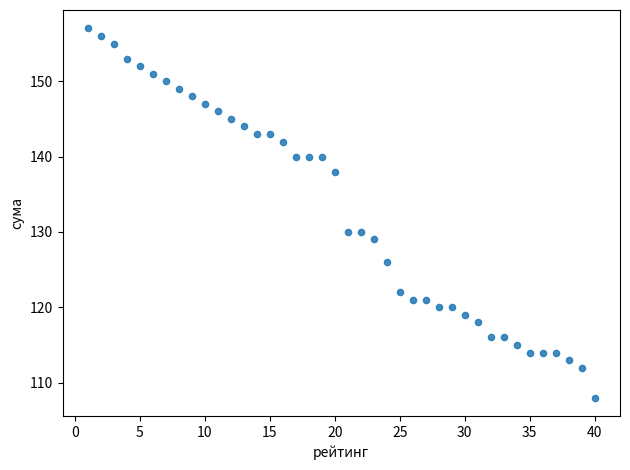

What is the range of Y values (max minus min)?

49